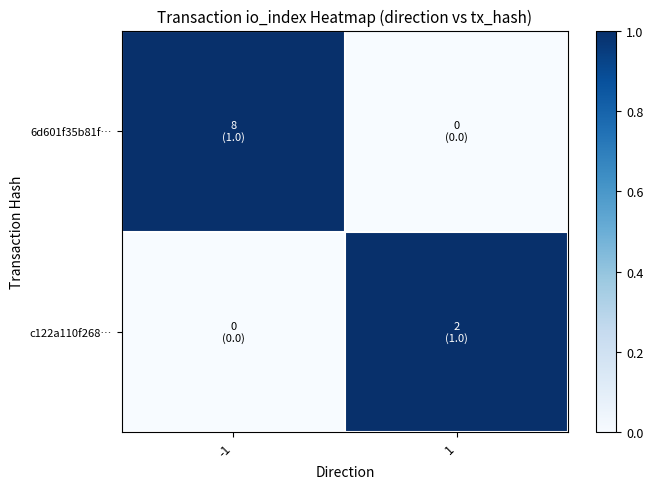

At which category does the chart reach its minimum across all series?

1